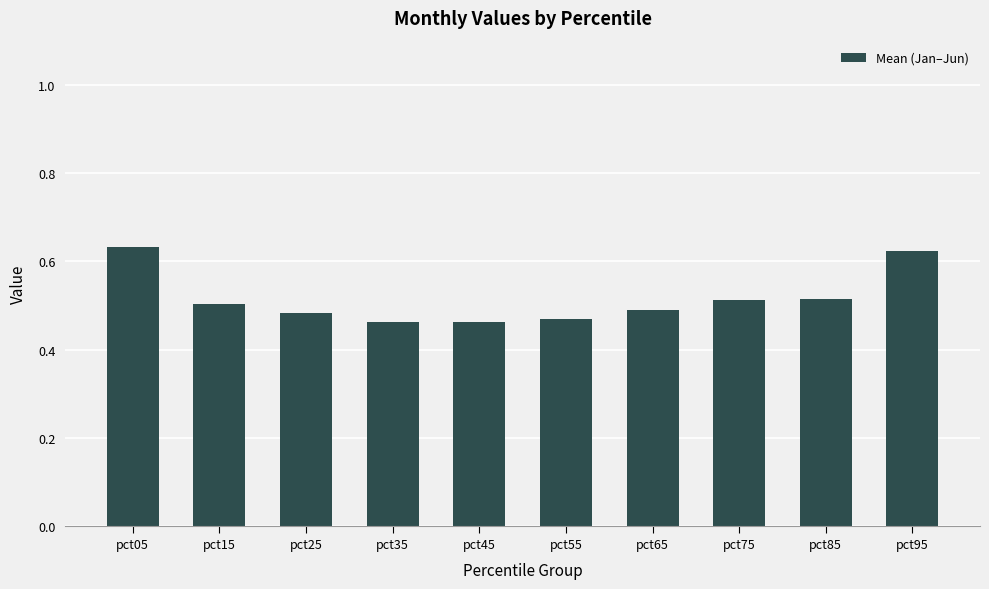

How many bars are there in total?

10